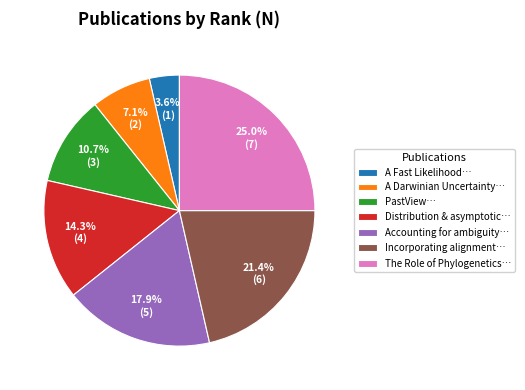

Which slice is the largest?

The Role of Phylogenetics…